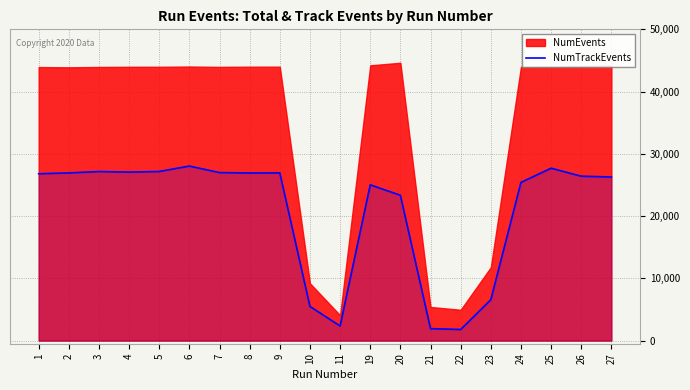

The value of NumTrackEvents at 23 is 8707. True or false?

False